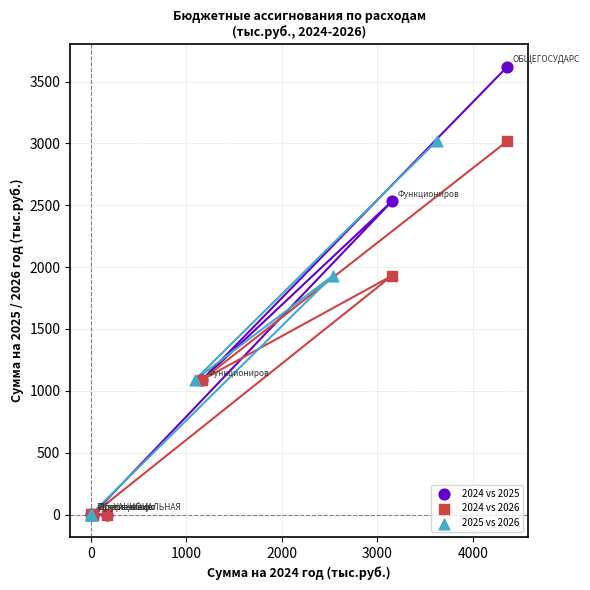

Which series reaches the maximum Y coordinate?

2024 vs 2025